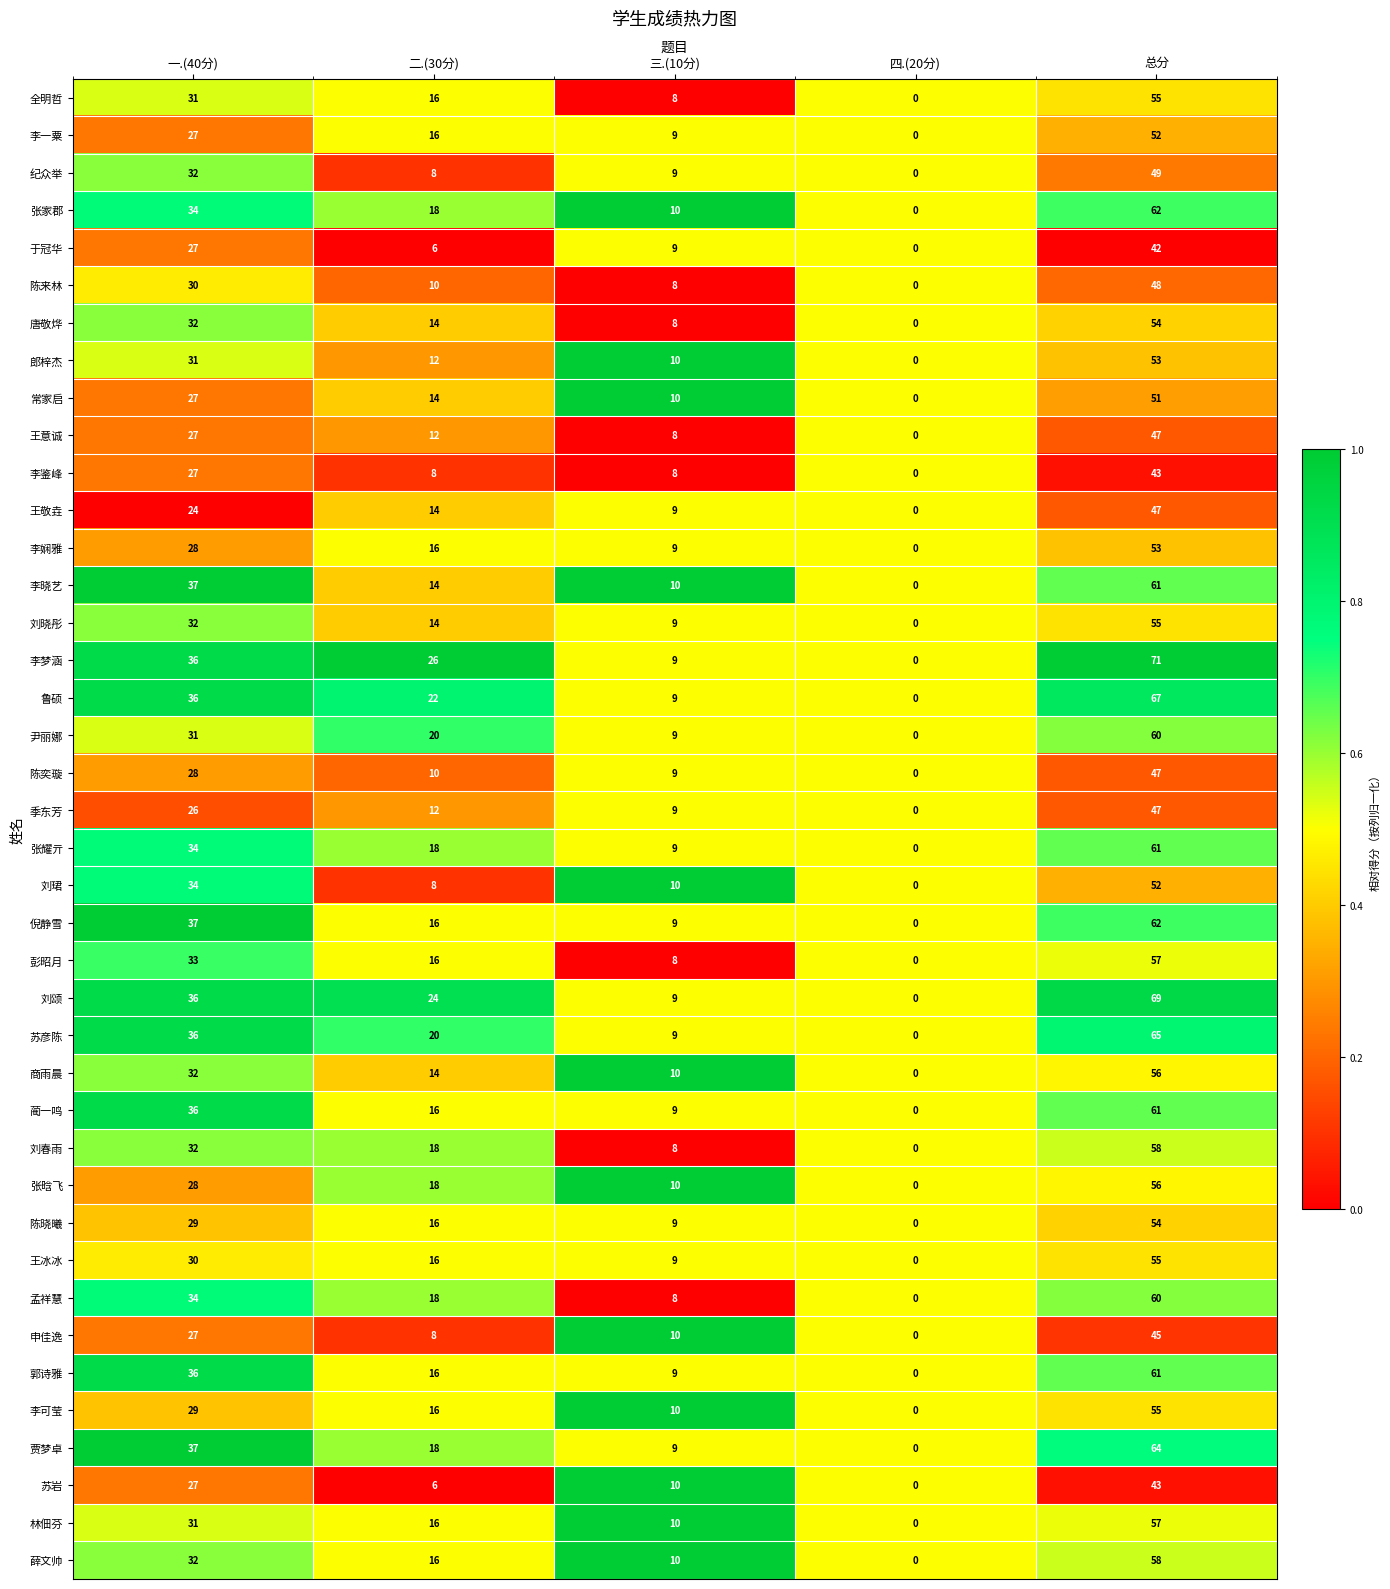

Where is 贾梦卓 nearest to the value 32?

一.(40分)